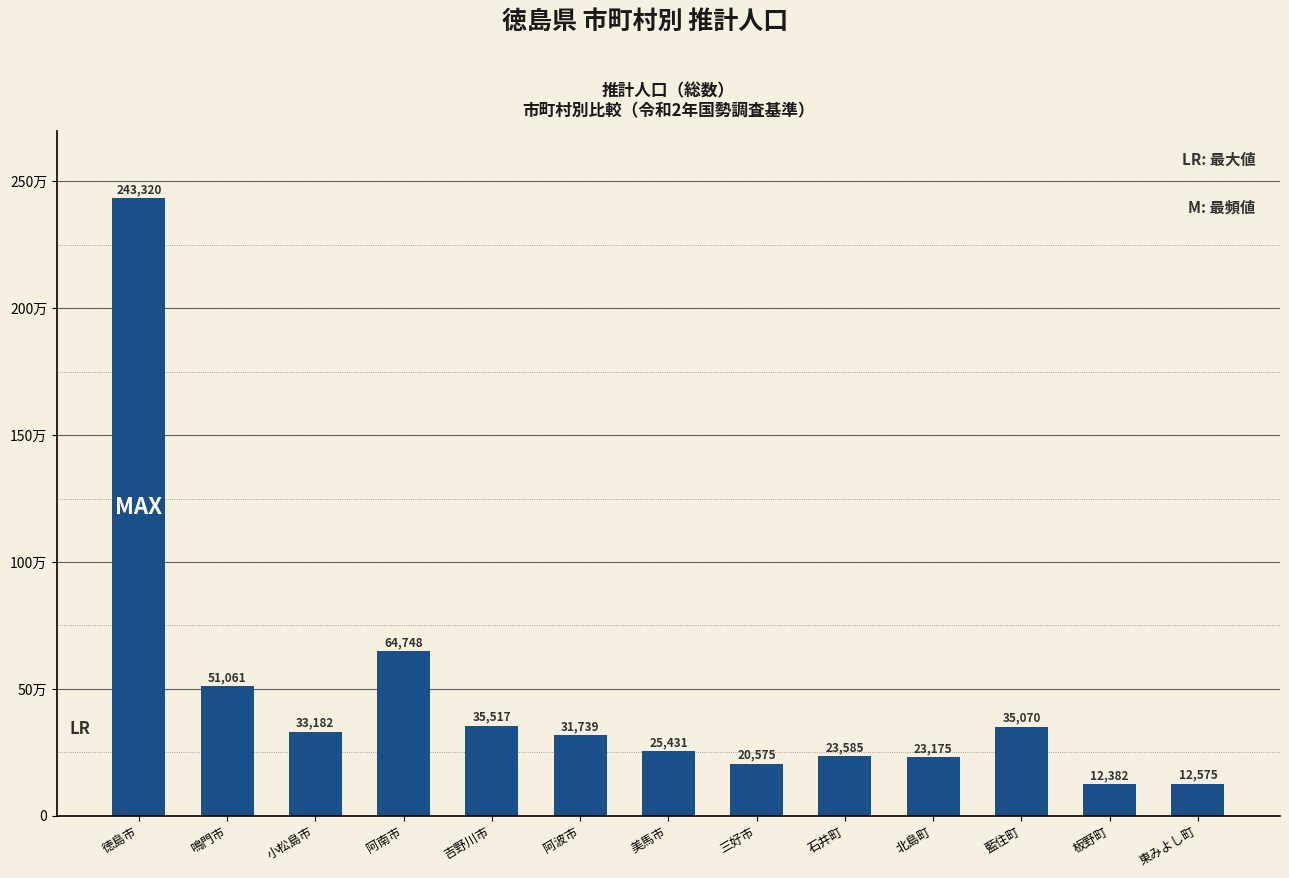

The chart shows a value of 13415 at 阿波市. True or false?

False